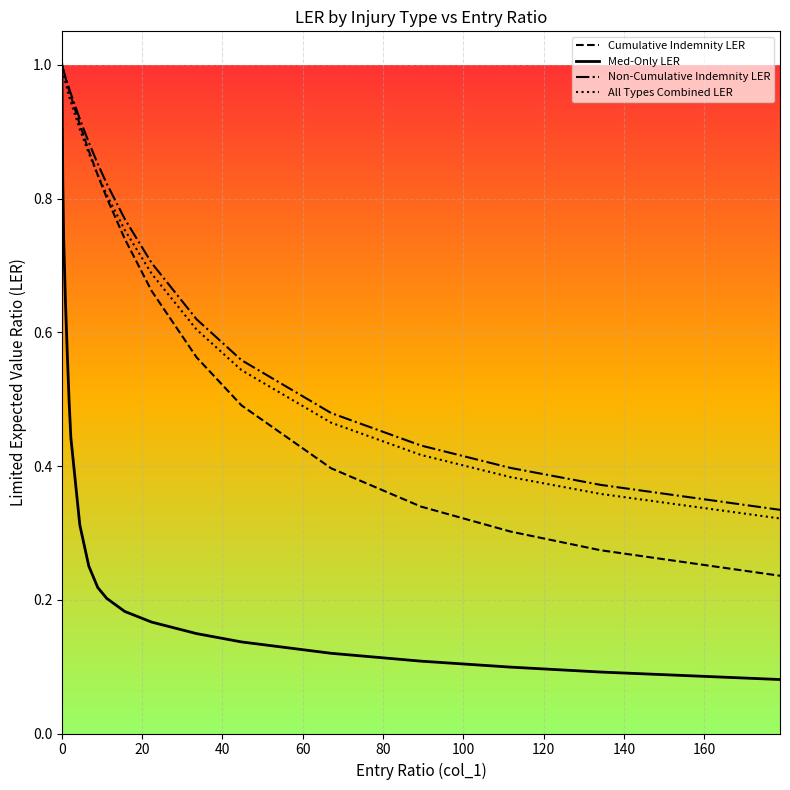

Which series has the widest spread of values?

Med-Only LER